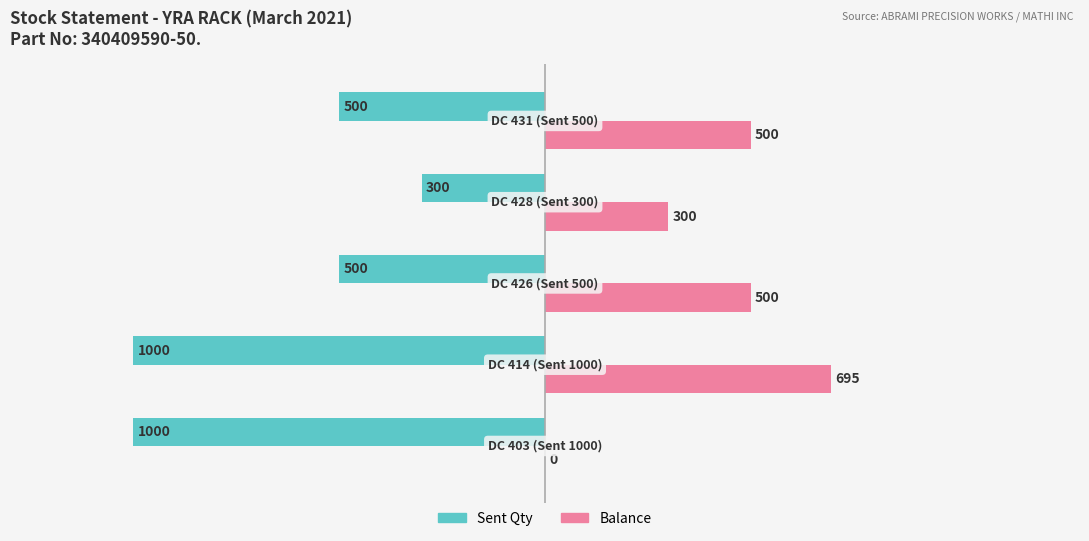

How many Balance values are between 300 and 500?

3